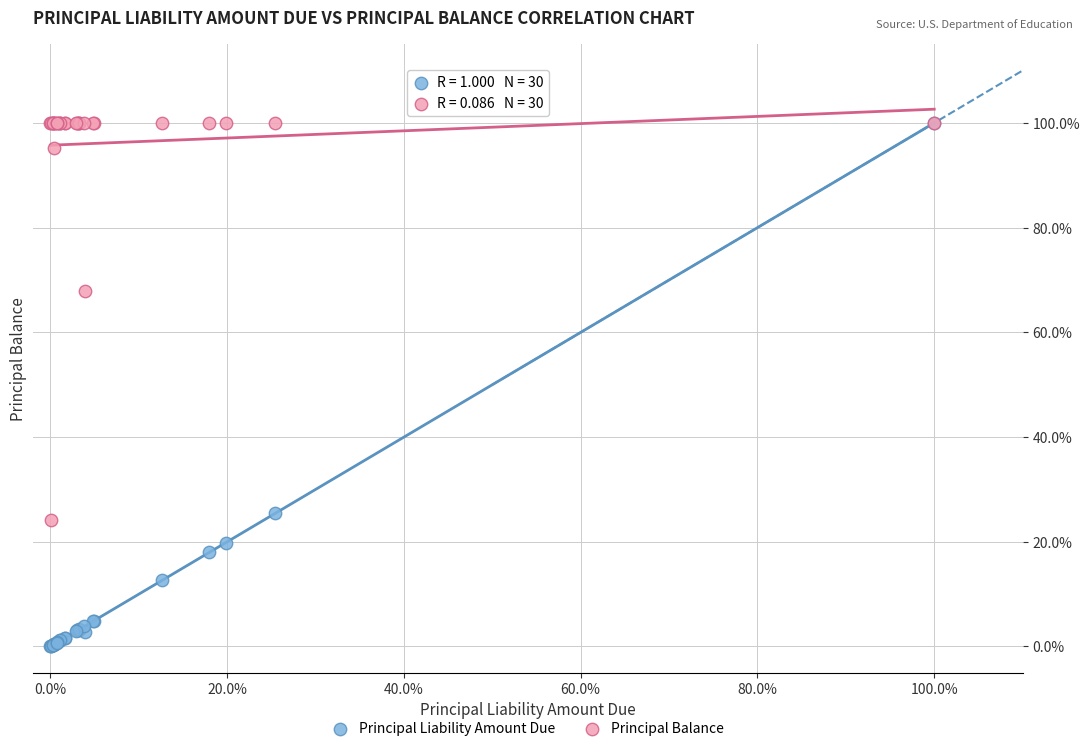

What are all the series names shown in the legend?

Principal Liability Amount Due, Principal Balance